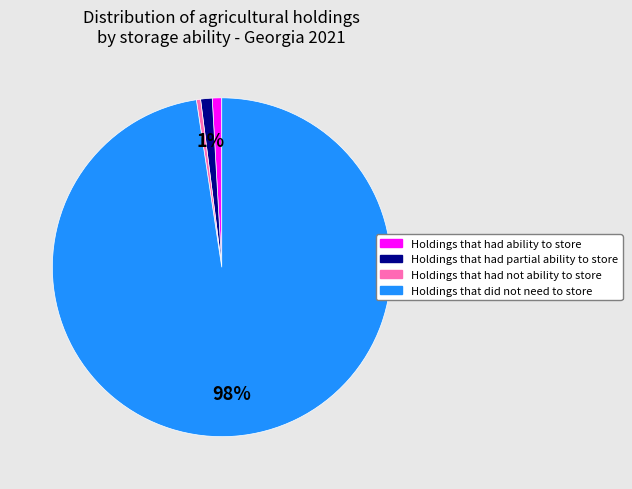

Which slice is the largest?

Holdings that did not need to store